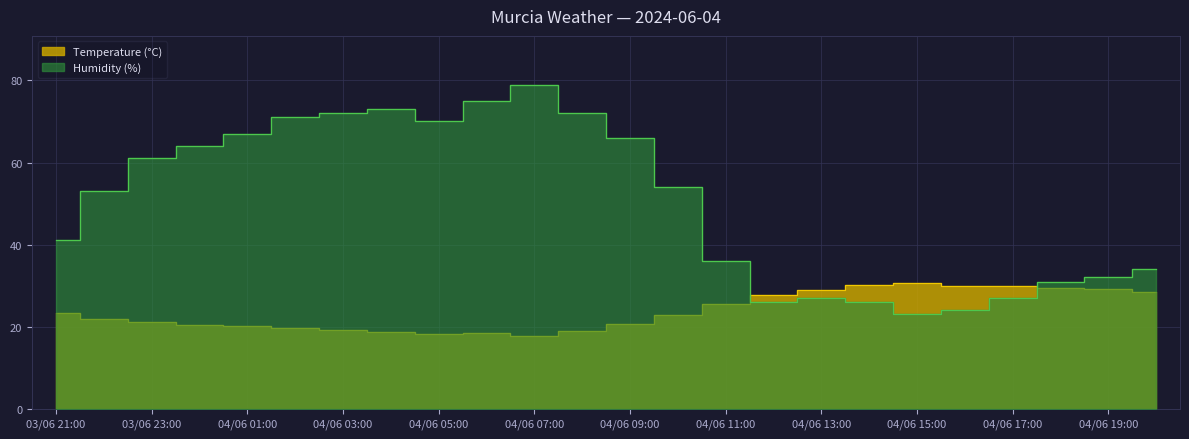

Between 04/06 15:00 and 04/06 05:00, which series saw the biggest shift?

Humidity (%)